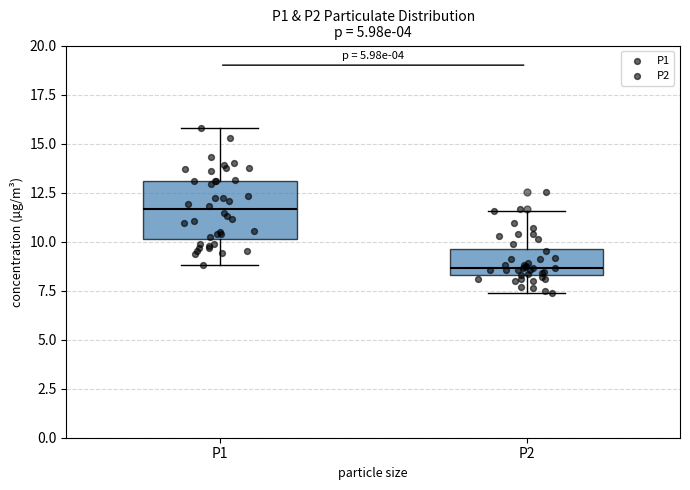

Where does the median line of the box for P1 sit on the y-axis? The values are not printed on the chart, so give them approximately, as read against the axis.

11.5